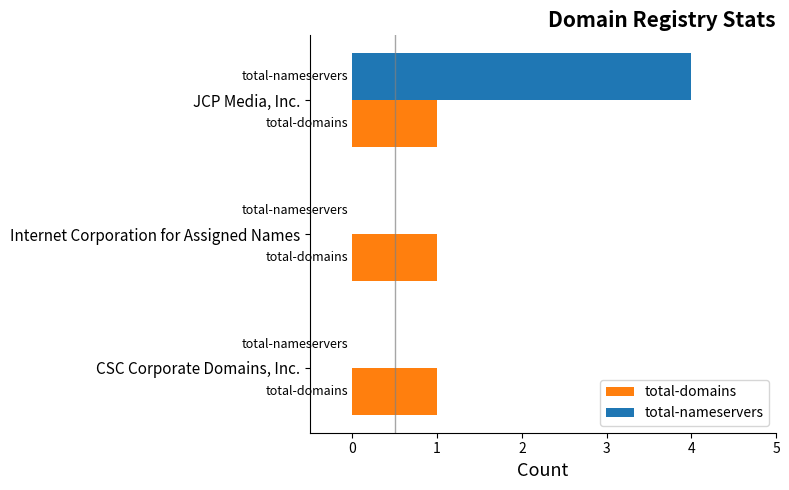

What is the sum of all total-domains values?

3